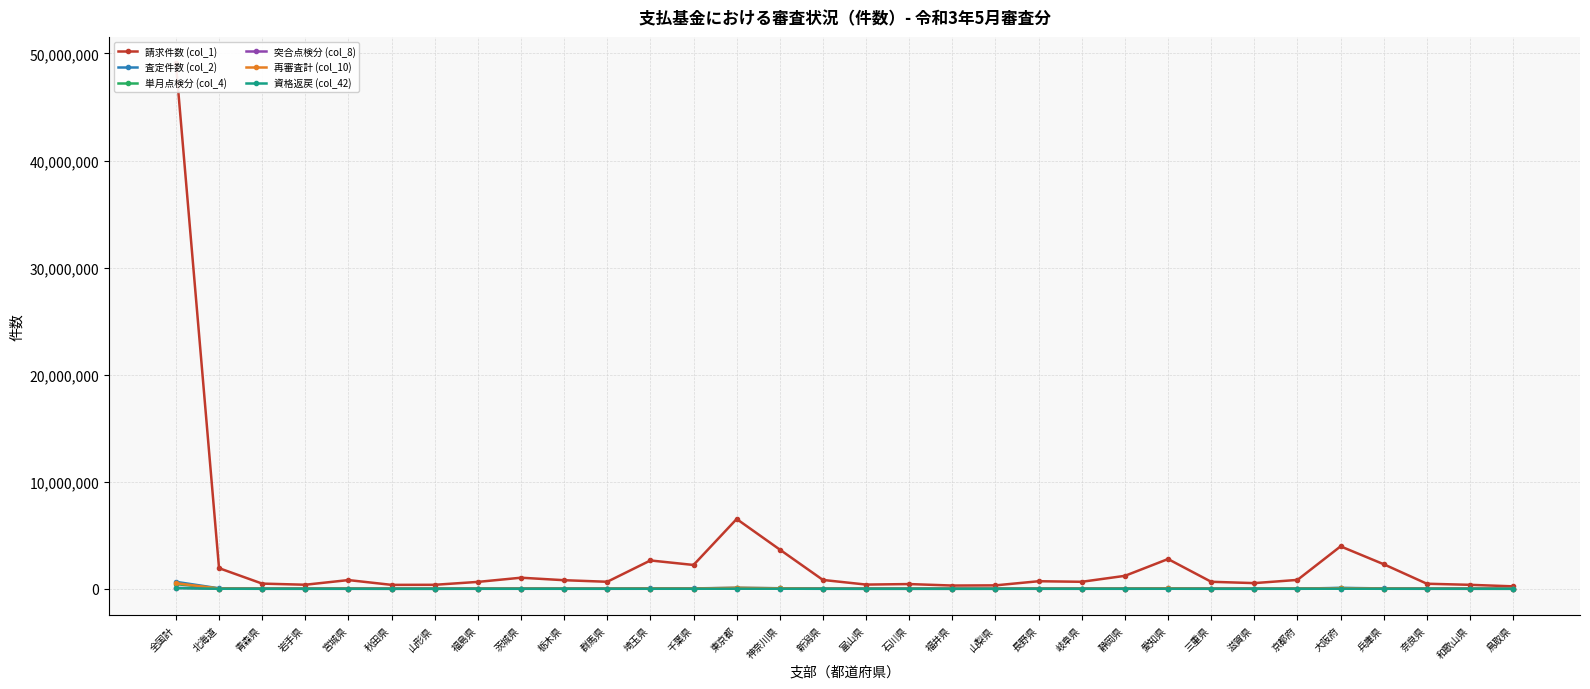

At which category does 資格返戻 (col_42) reach its first local peak?

宮城県